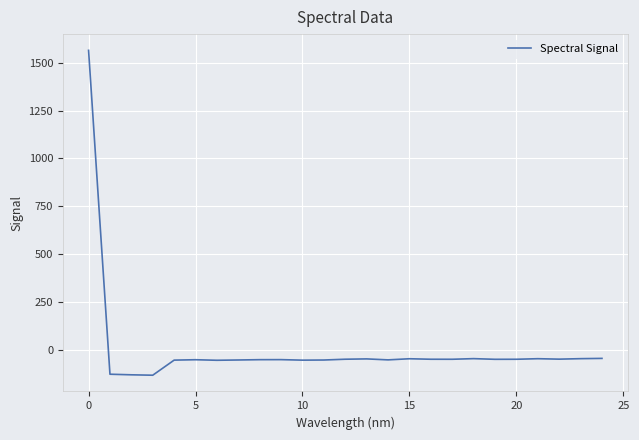

What is the difference between the maximum and minimum values?

1697.1